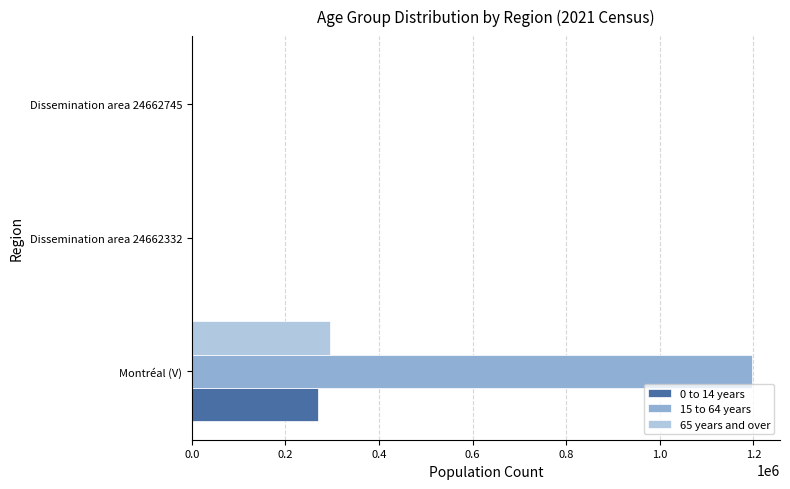

Which series has the largest total across all categories?

15 to 64 years